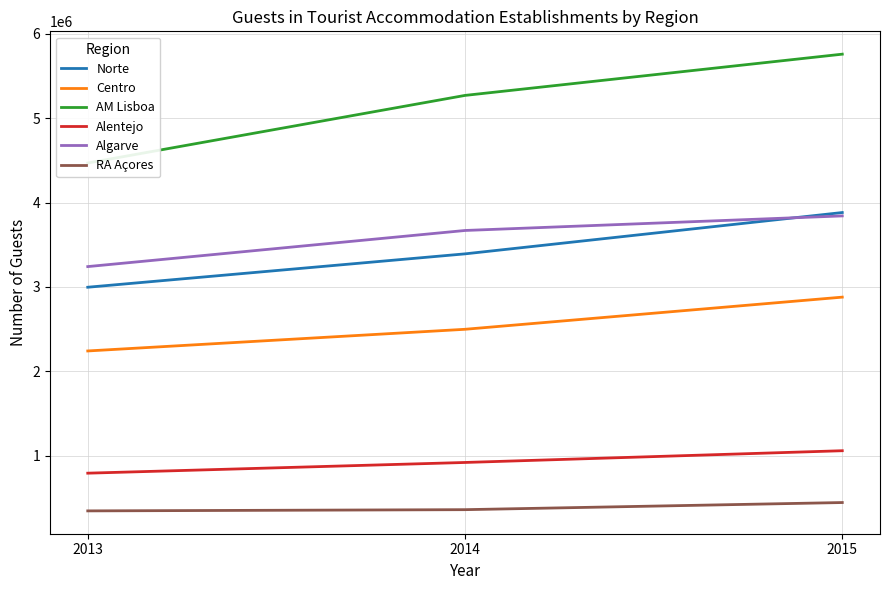

Which series has the largest range (max minus min)?

AM Lisboa